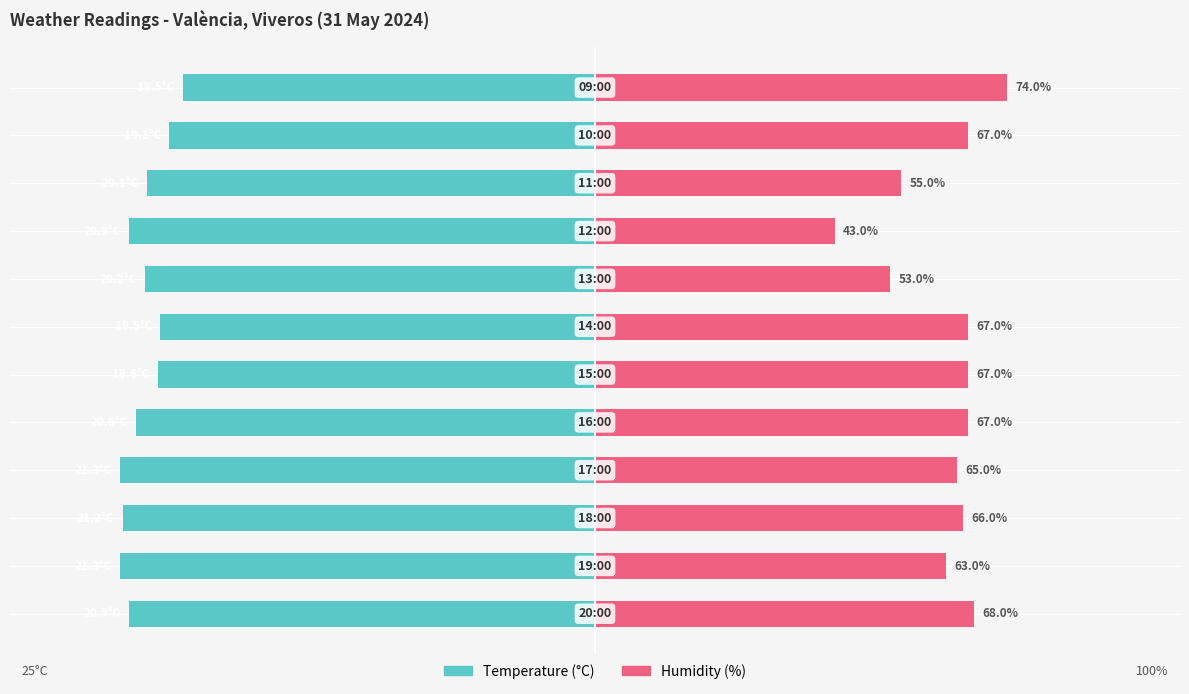

Is the value of Temperature (C) at 0 greater than the value of Humidity (%) at 10?

No